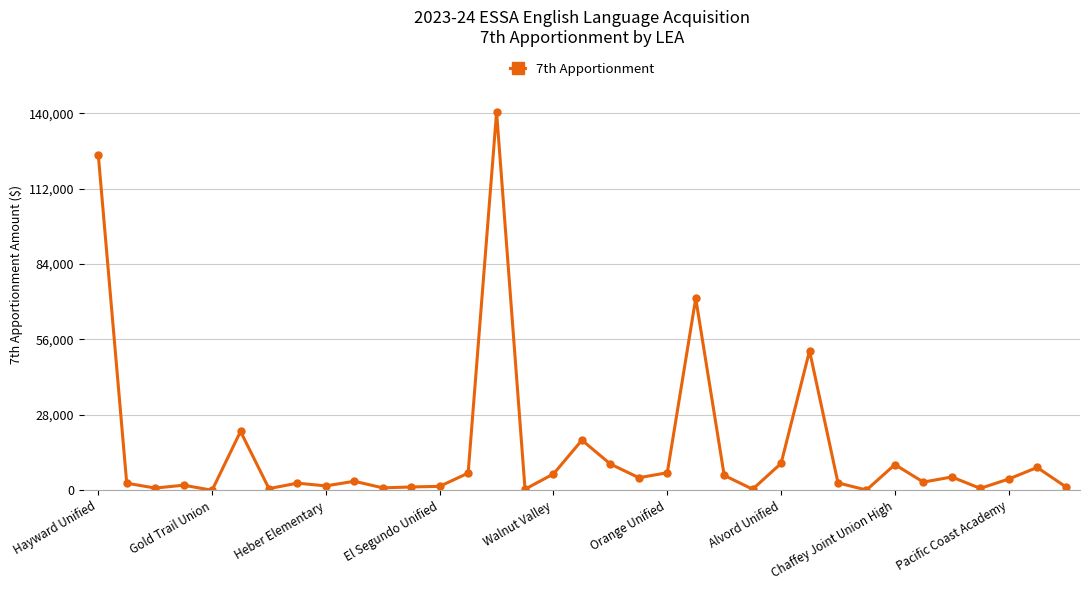

What is the greatest value displayed?

140392